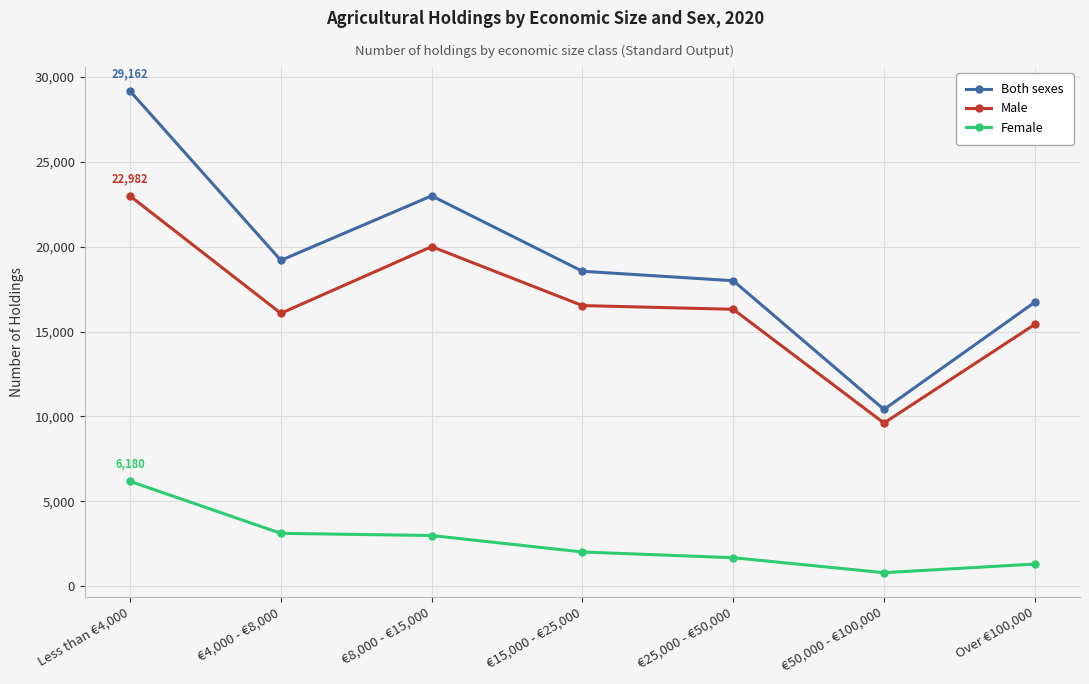

True or false: Male and Female cross at least once.

False